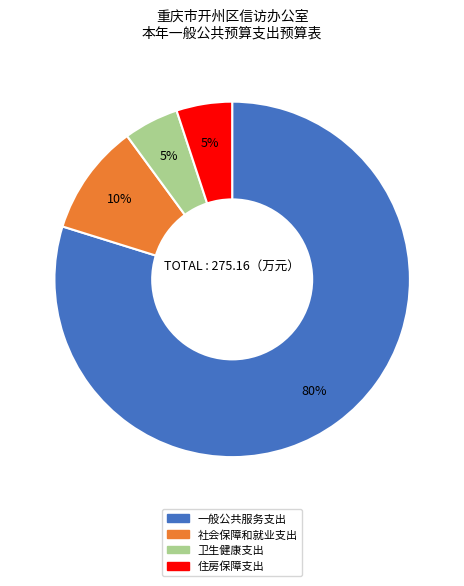

To the nearest percent, what is the difference between the 社会保障和就业支出 and 一般公共服务支出 slice percentages?

70%